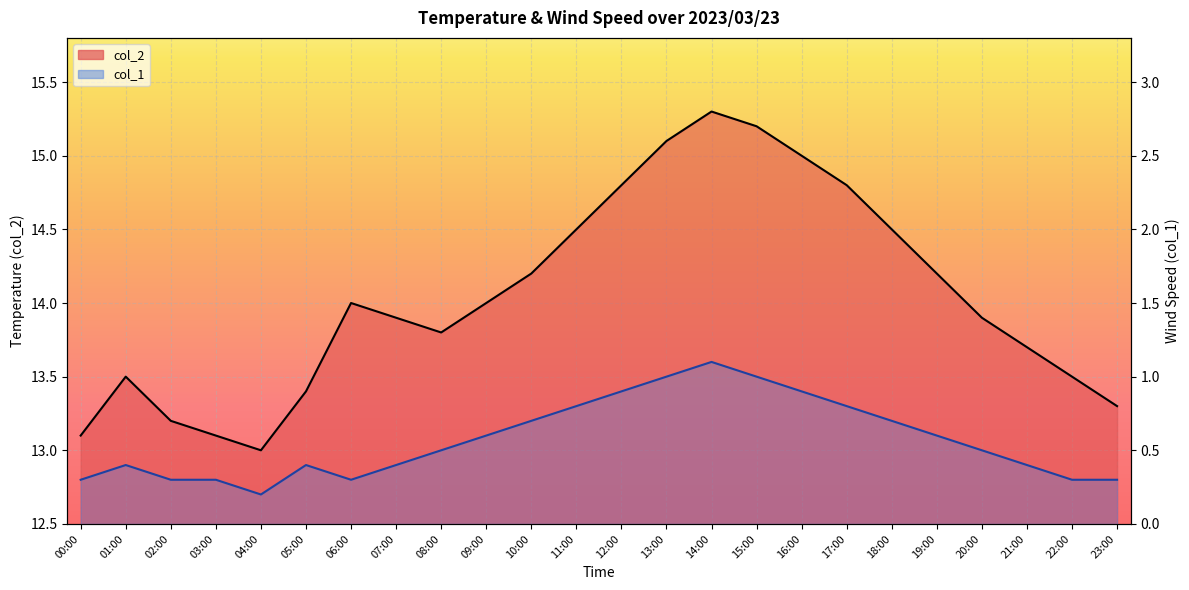

True or false: col_2 line has more than 2 points higher than both neighbors.

True